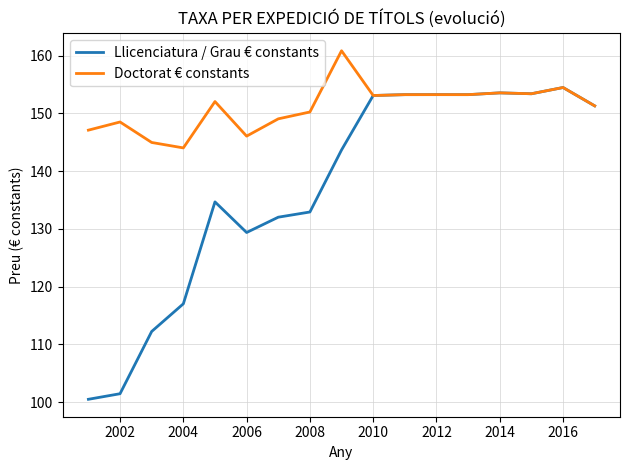

What is the minimum value for Doctorat € constants?

144.0